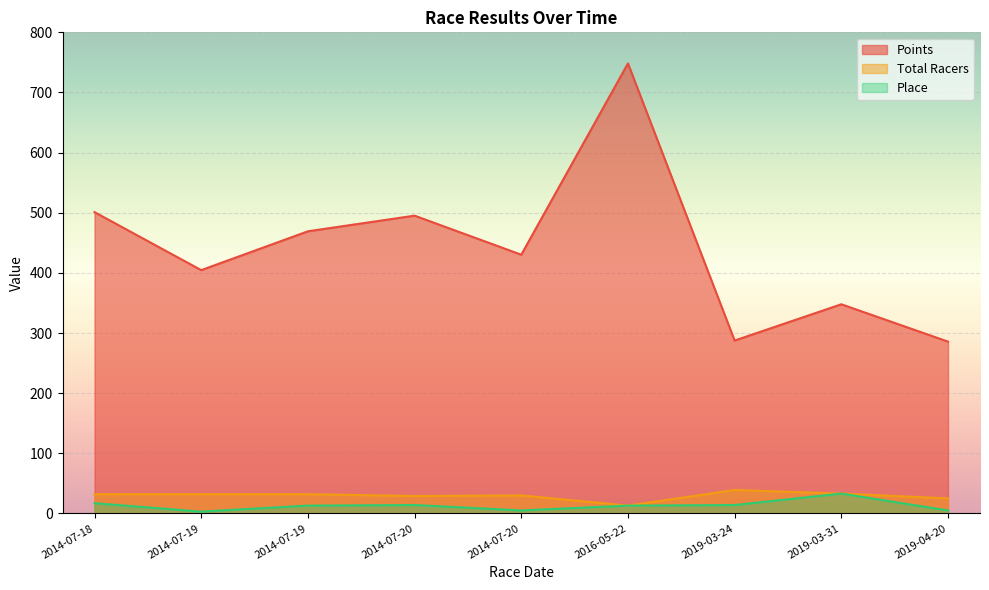

Which series has the widest spread of values?

Points